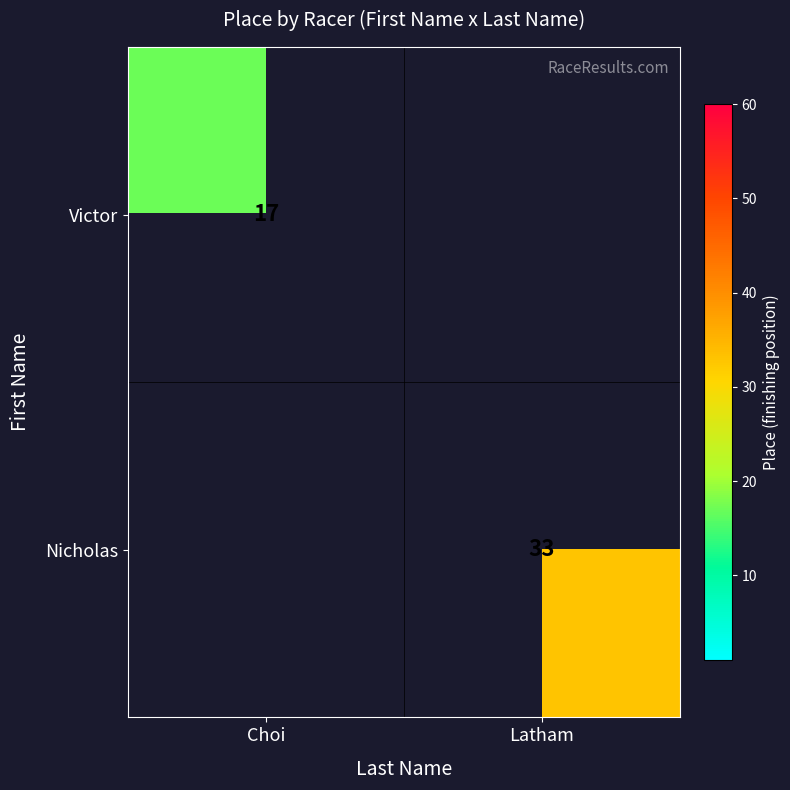

At how many categories does at least one series exceed 25?

1